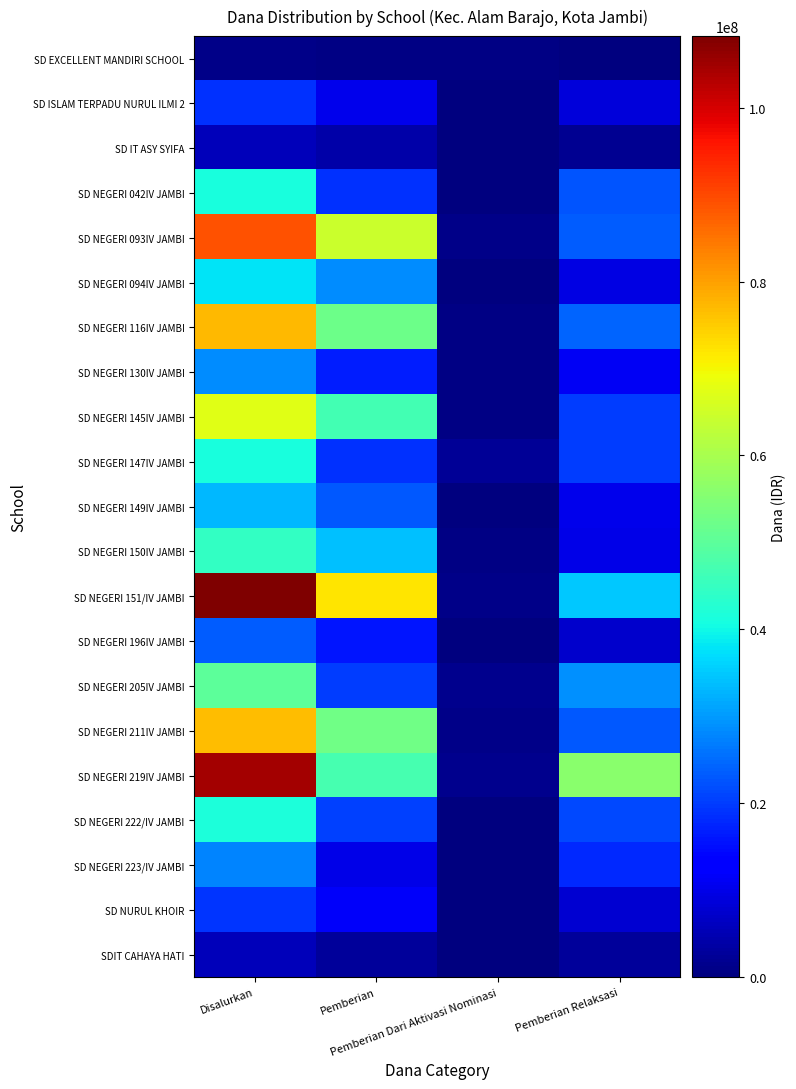

At how many categories does at least one series exceed 31196545?

3